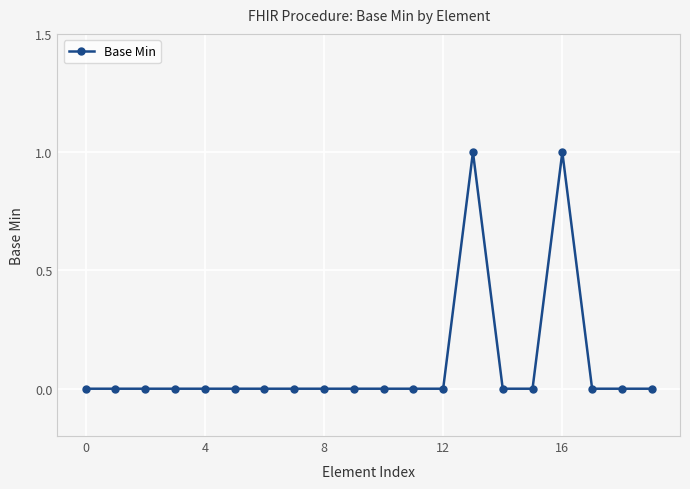

True or false: there are more than 1 points higher than both neighbors.

True